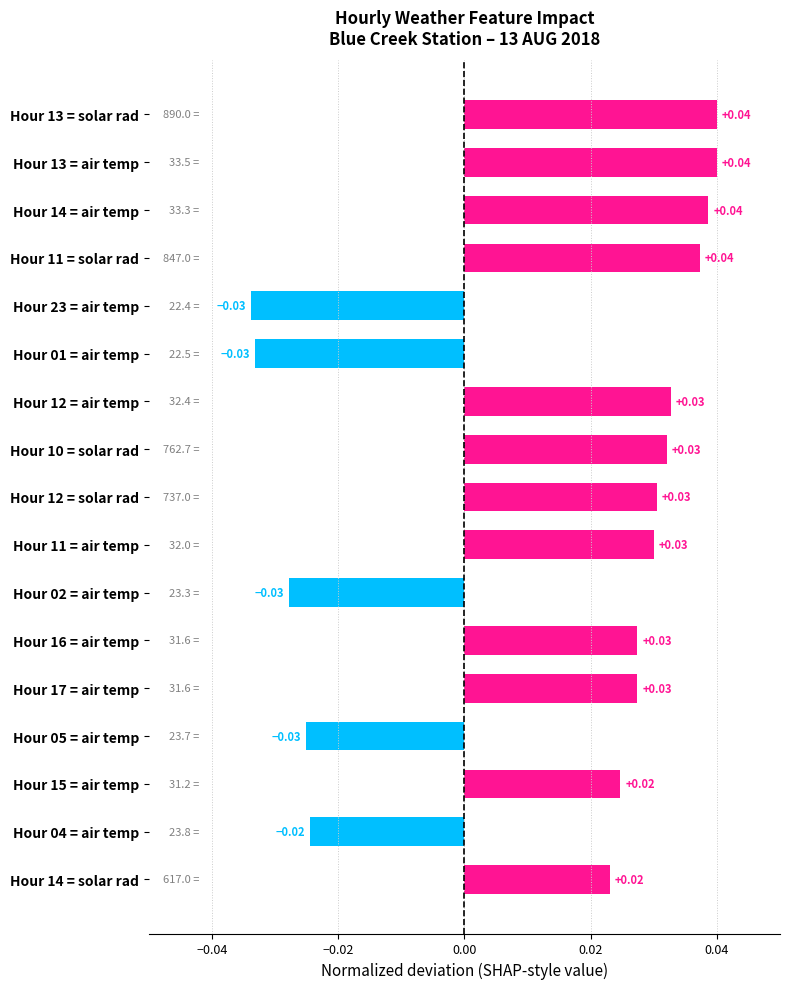

How many values are between 0 and 1?

12